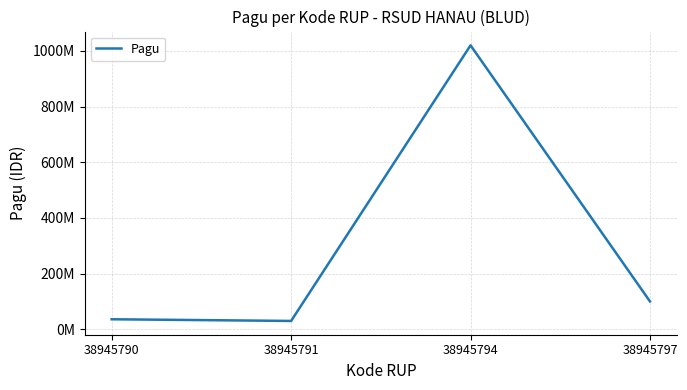

List the labels in order of value, smallest first.

38945791, 38945790, 38945797, 38945794